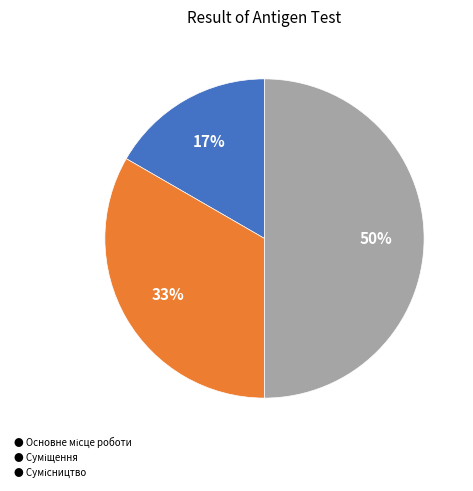

To the nearest percent, what is the difference between the largest and smallest slice percentages?

33%